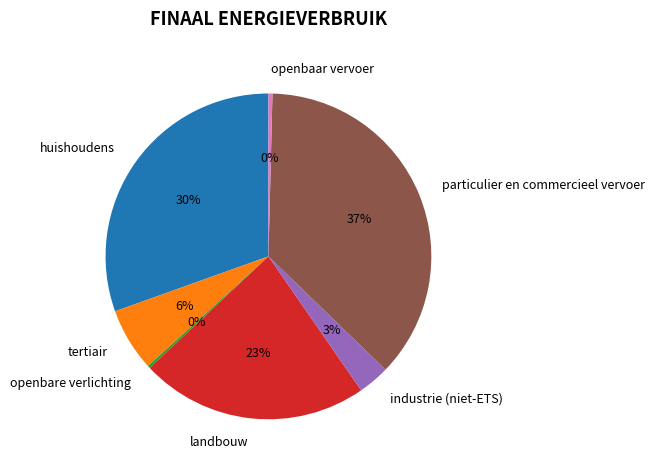

Approximately how many times larger is the value at landbouw compared to particulier en commercieel vervoer?

0.6